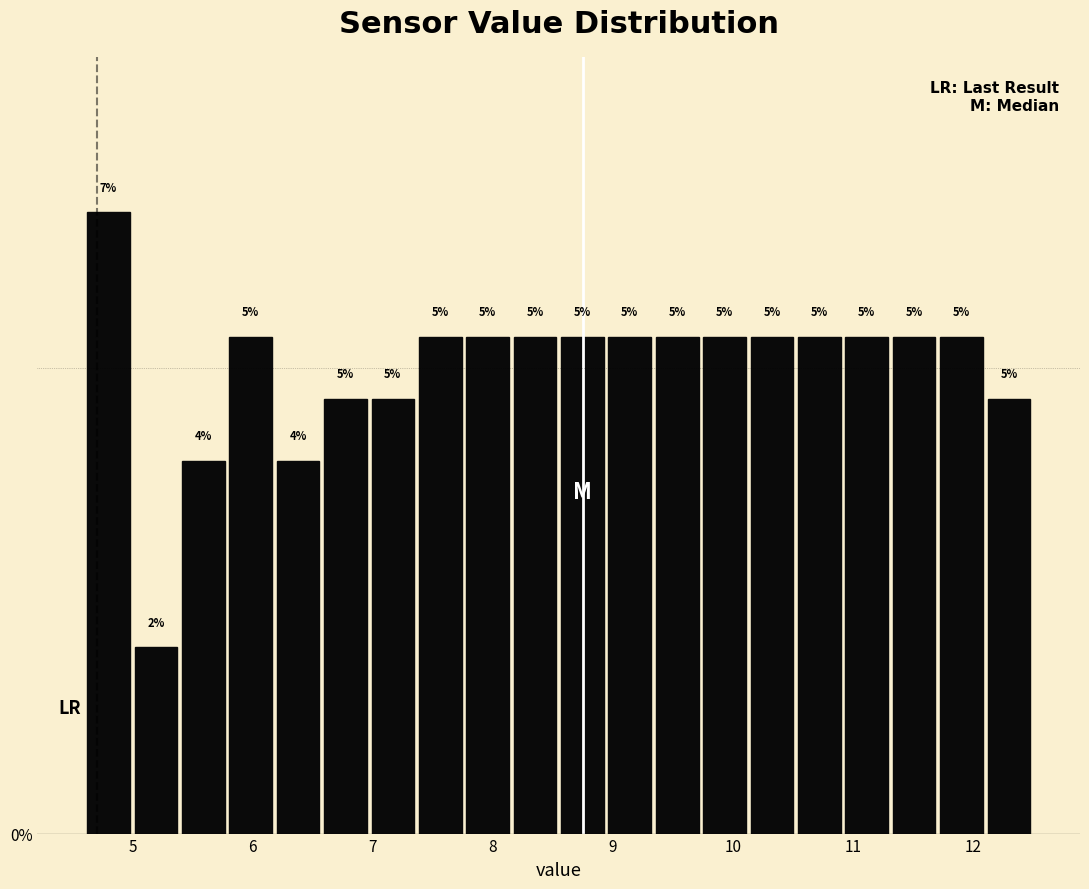

Around what value on the x-axis is the tallest bar? Give the approximate position of its centre, as read against the axis.

4.8